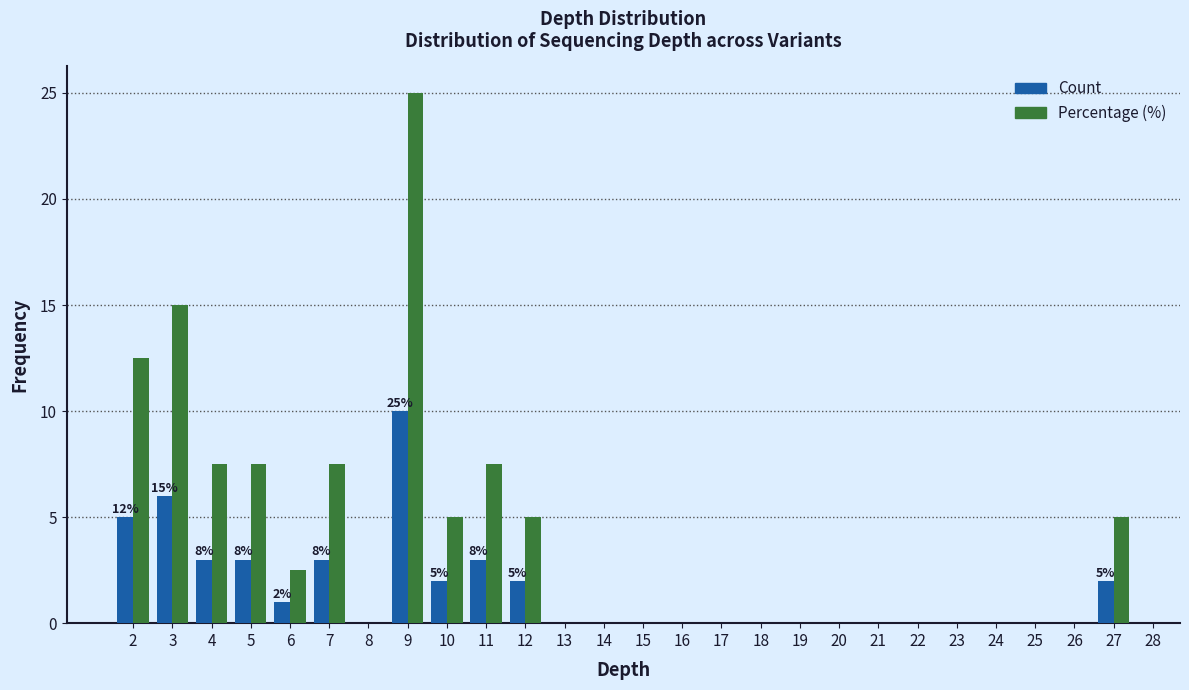

Which series has the largest total across all categories?

Percentage (%)